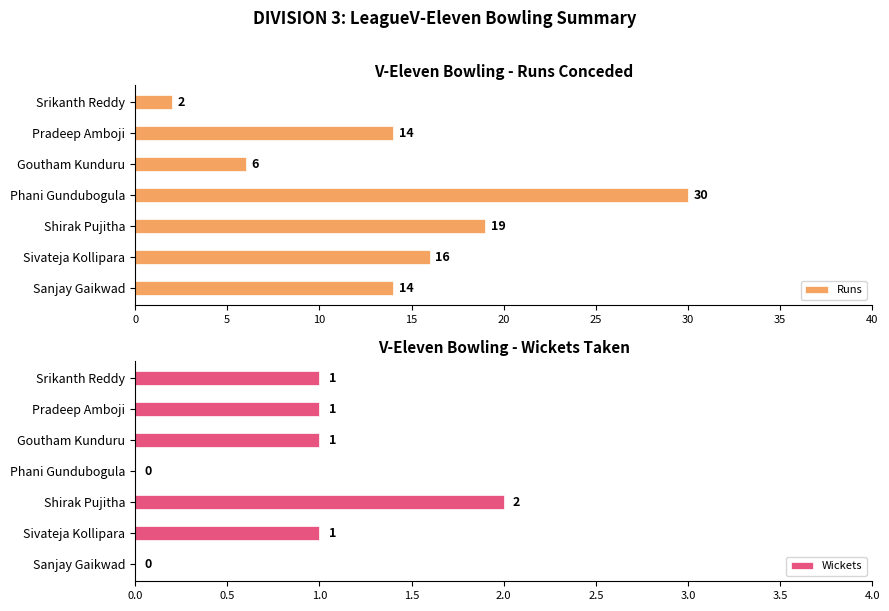

Which series has the largest total across all categories?

Runs